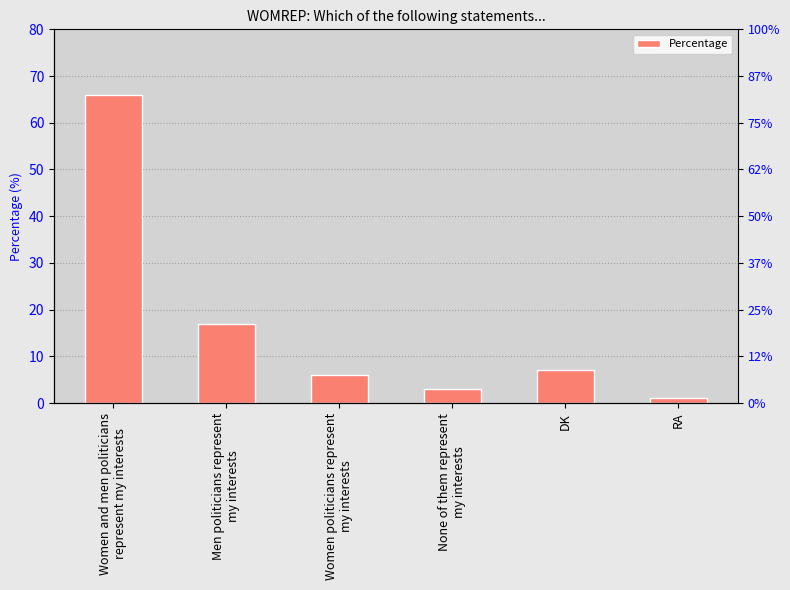

Reading right to left, transcribe all the data shown in this chart.

1	7	3	6	17	66